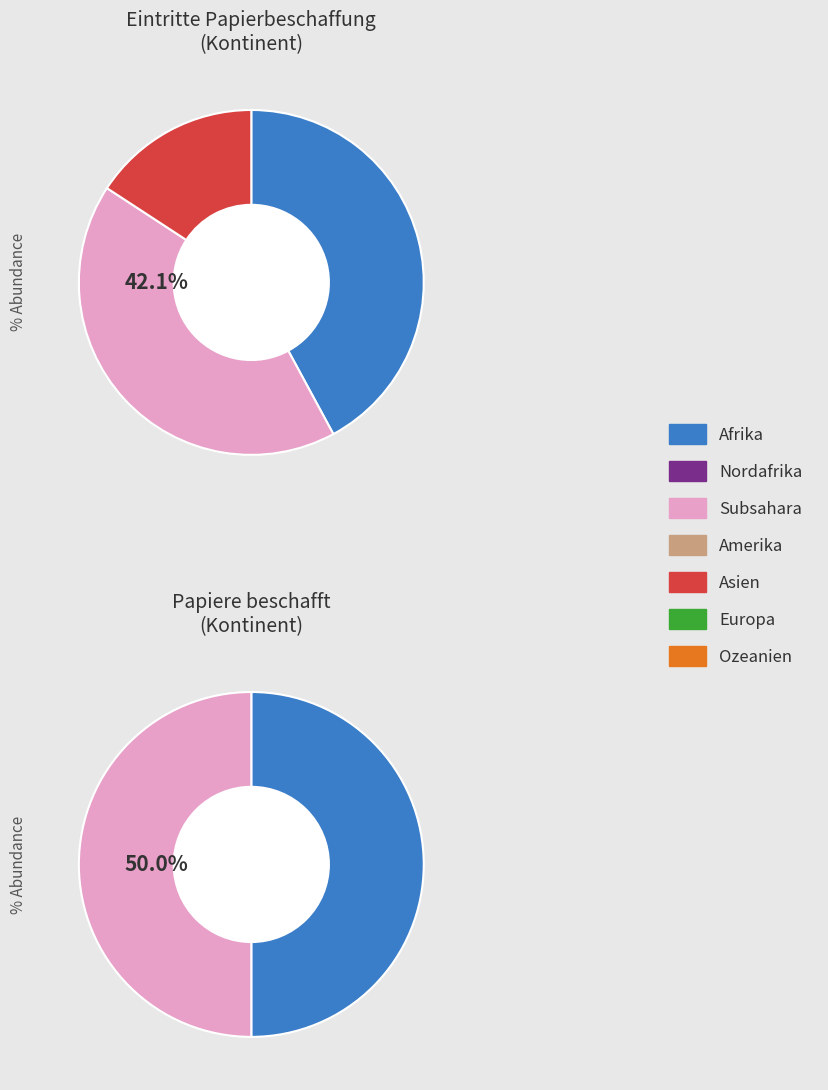

How many slices are in this pie chart?

7